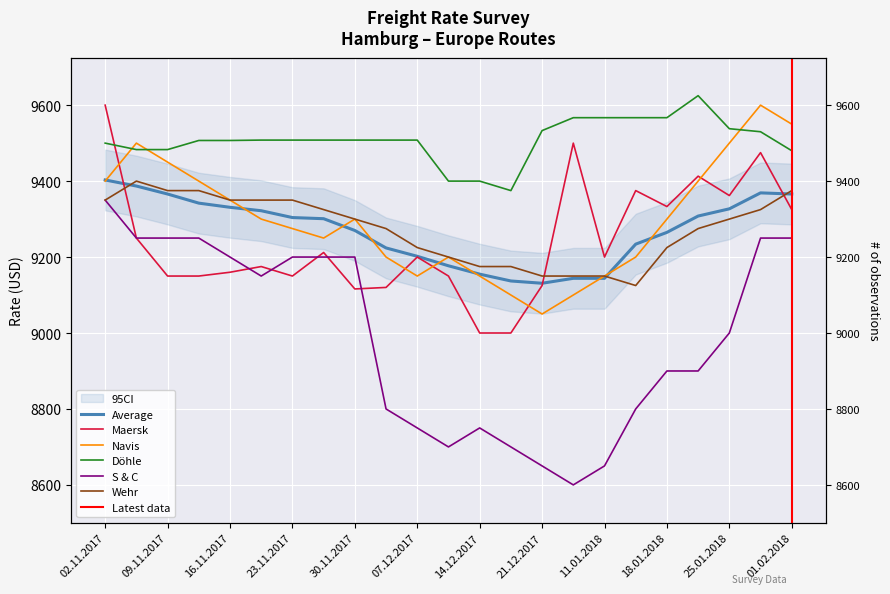

What is the difference between the highest and lowest values at 01.02.2018?

300